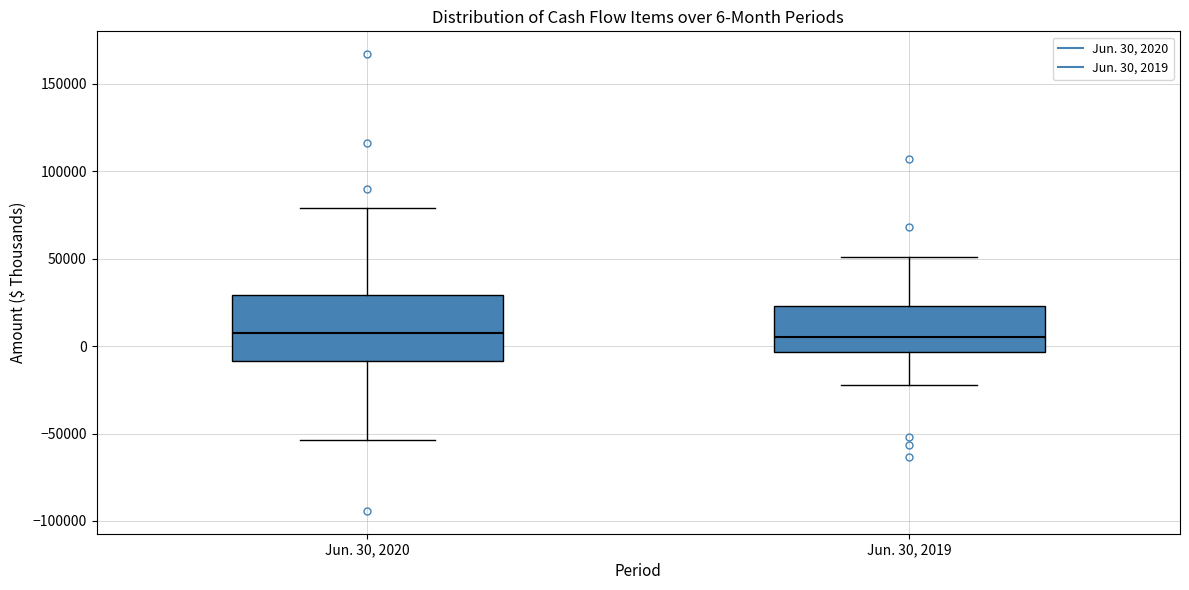

Comparing the boxes themselves (not the whiskers), which one is the tallest?

Jun. 30, 2020